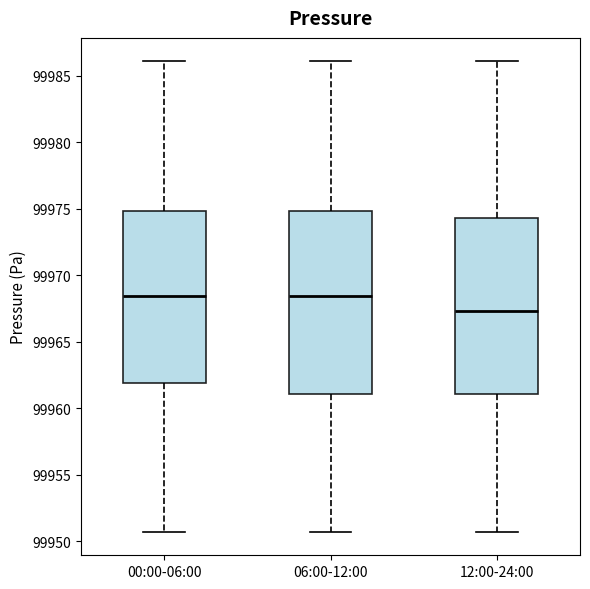

Reading left to right, read every box against the y-axis: the position of its median line, the range the box covers, and the ends of its whiskers. The values are not printed on the chart, so give them approximately, as read against the axis.

00:00-06:00: median 99968.5, box 99962.0 to 99975.0, whiskers 99950.5 to 99986.0
06:00-12:00: median 99968.5, box 99961.0 to 99975.0, whiskers 99950.5 to 99986.0
12:00-24:00: median 99967.5, box 99961.0 to 99974.5, whiskers 99950.5 to 99986.0